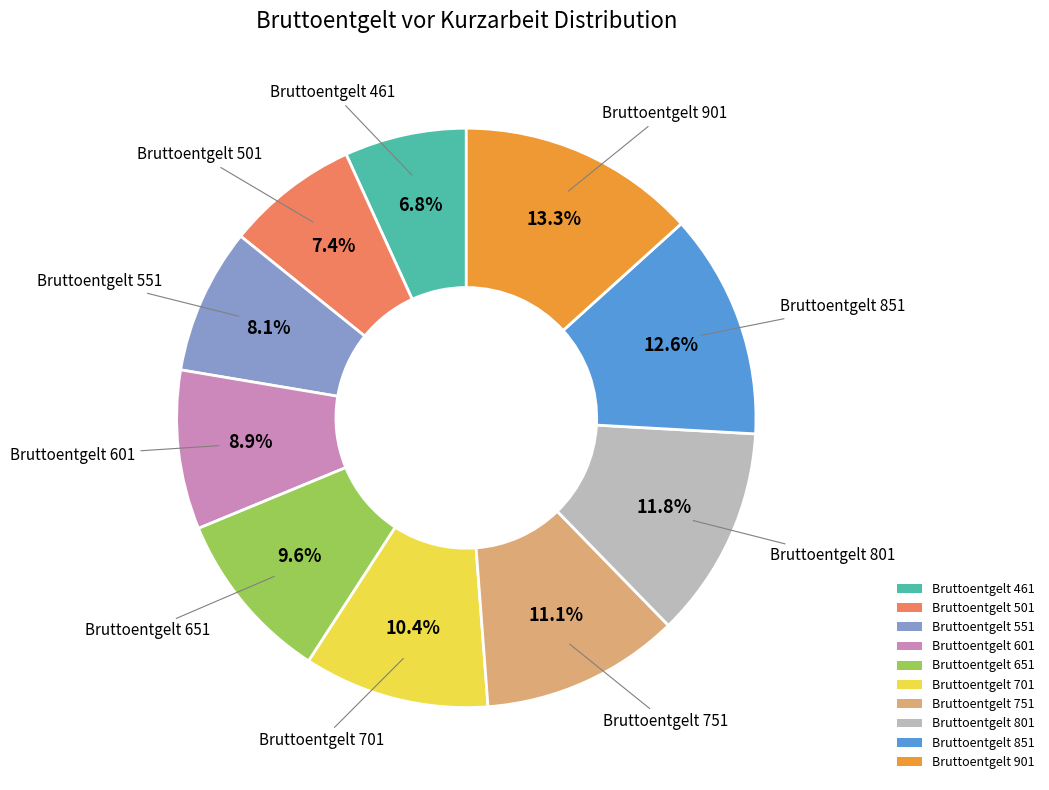

How many segments does this pie chart have?

10